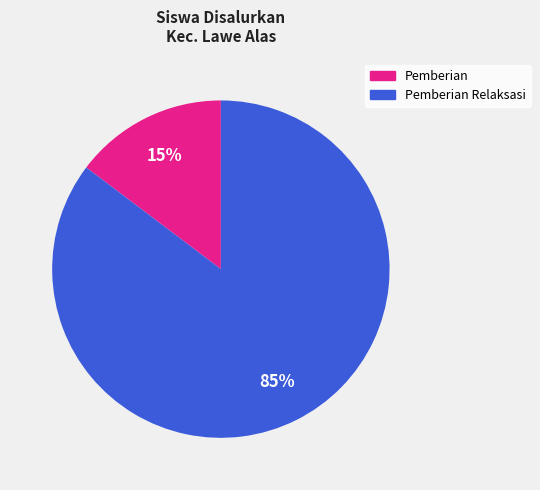

To the nearest percent, what is the average slice percentage?

50%